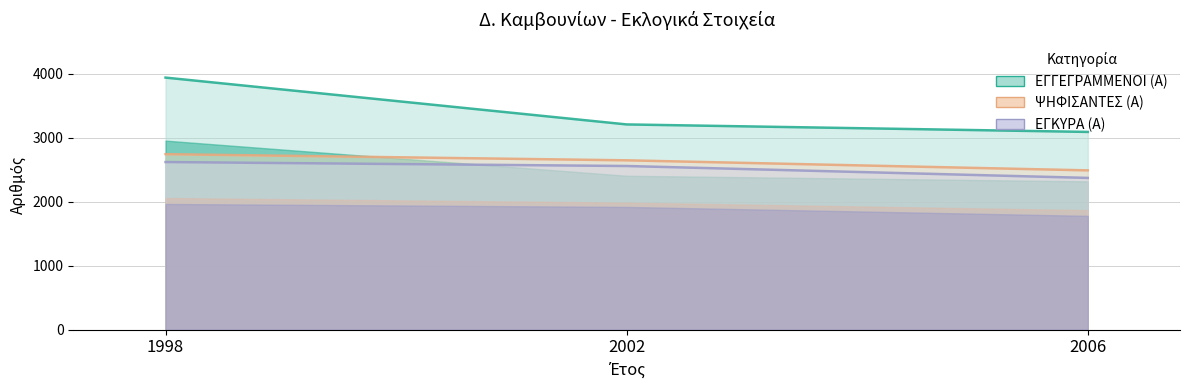

Which has a higher value, 1998 or 2006?

1998